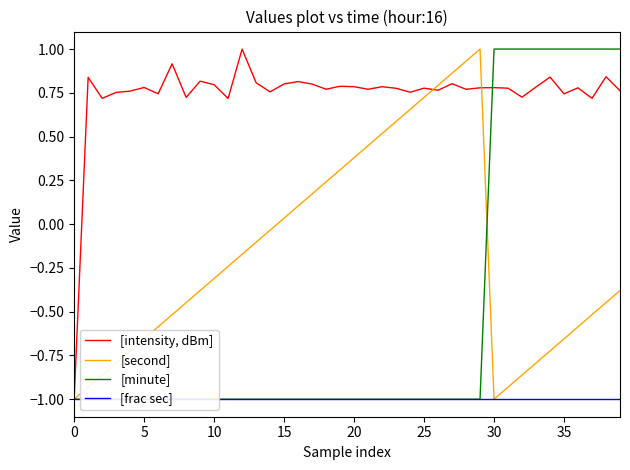

What is the maximum value for [second]?

1.0